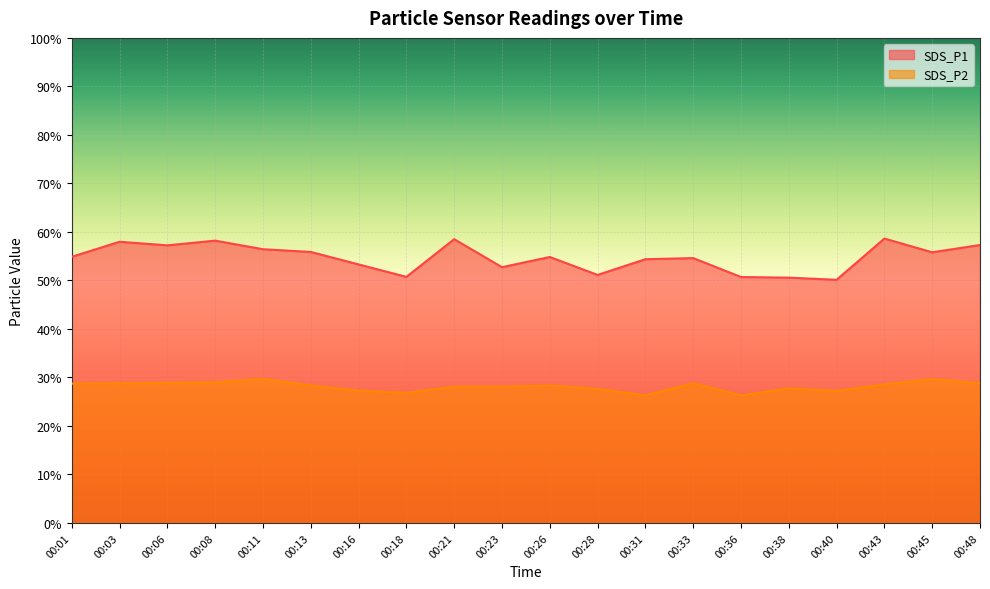

Between 00:11 and 00:38, which series saw the biggest shift?

SDS_P1